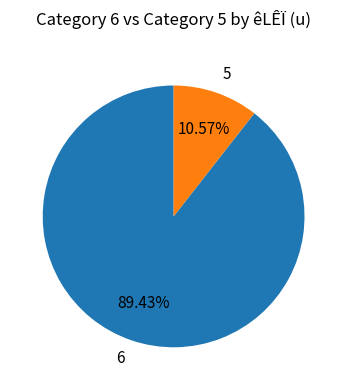

To the nearest percent, what is the difference between the largest and smallest slice percentages?

79%